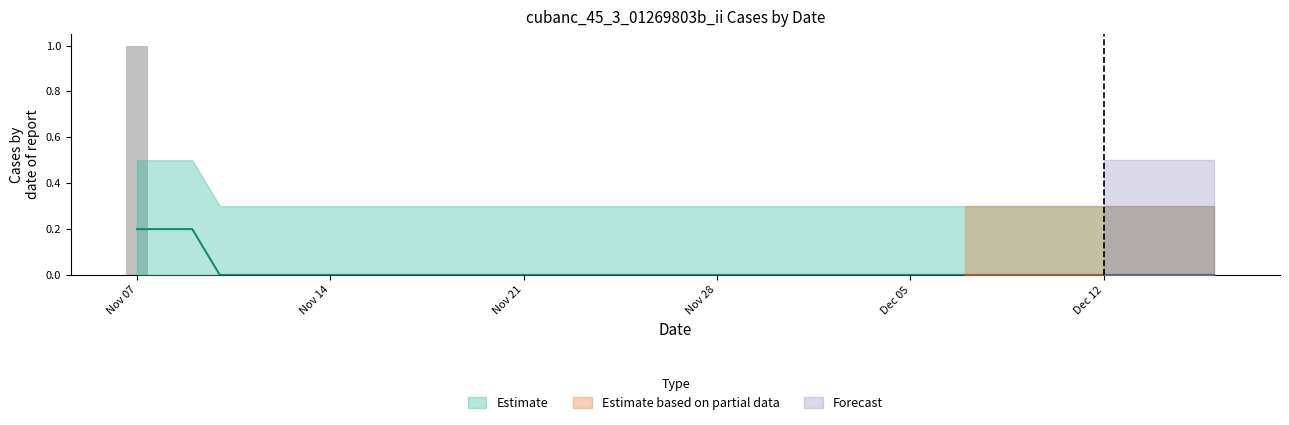

The value at Nov 07 is 0. True or false?

False